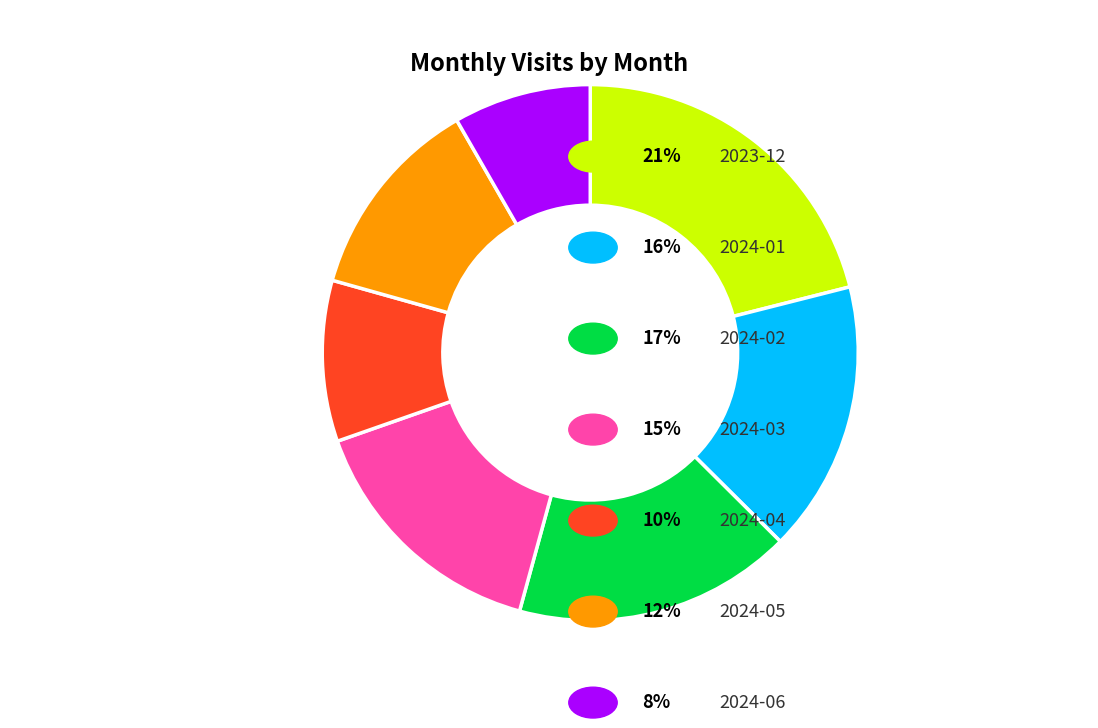

Is there any slice that represents more than half of the pie?

No